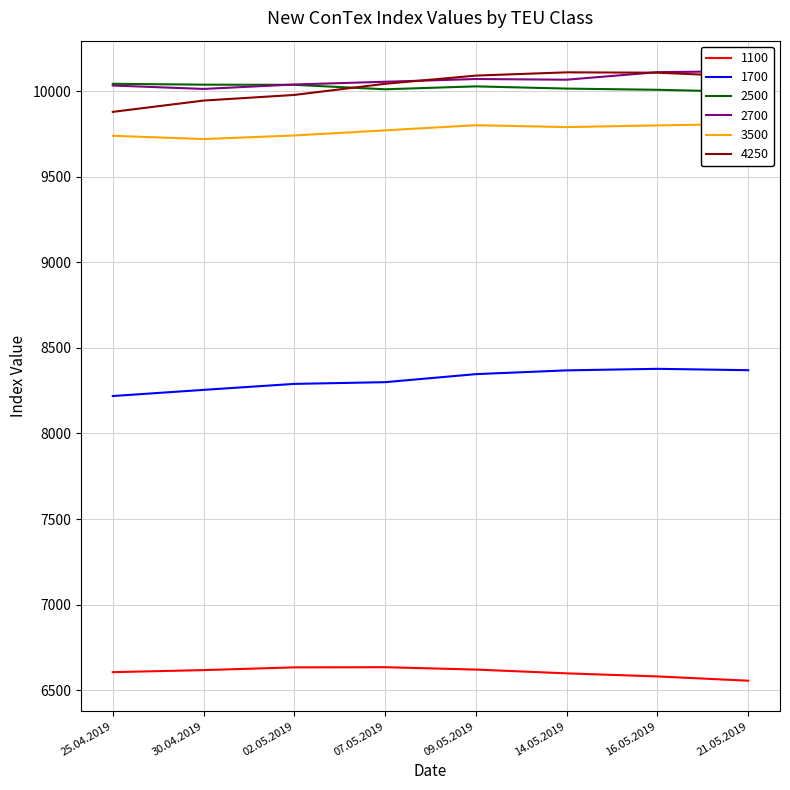

What is the maximum value for 2500?

10044